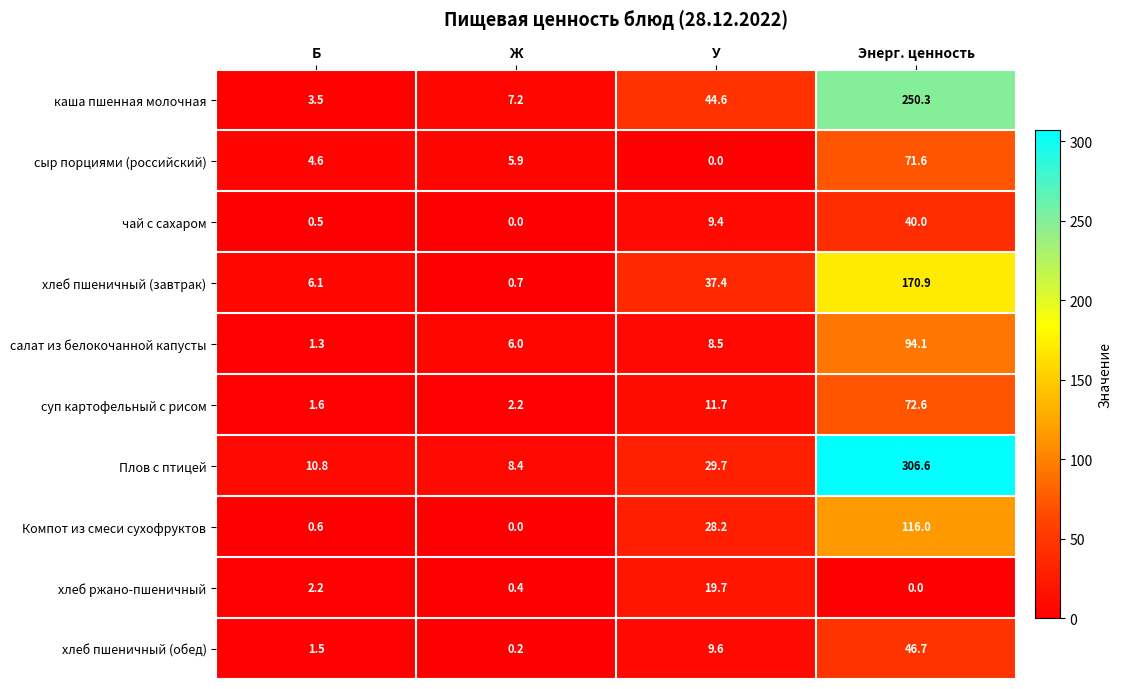

What is the maximum value shown in the chart?

306.6